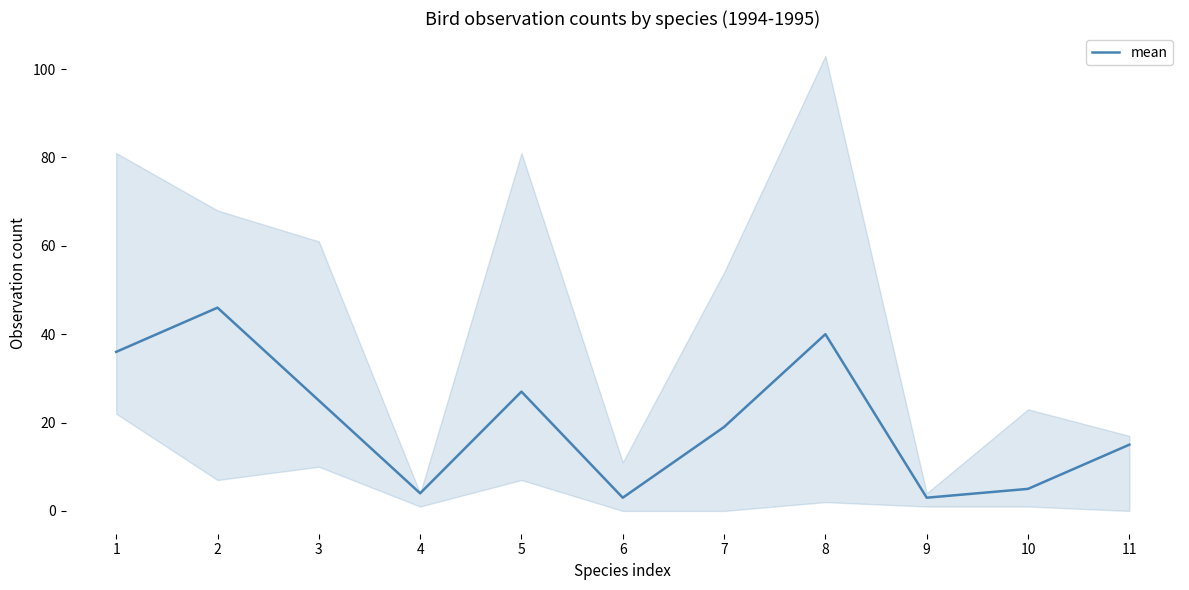

How many interior local valleys (lower than both neighbors) does the data have?

3